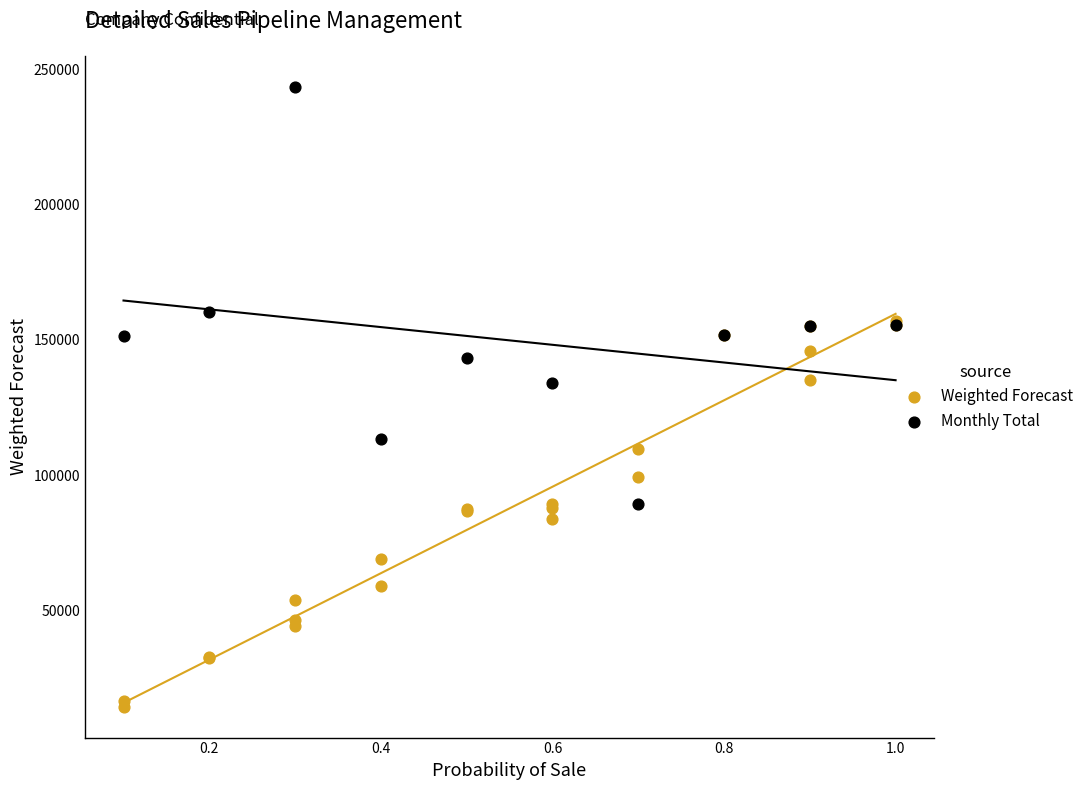

Which series reaches the maximum Y coordinate?

Monthly Total